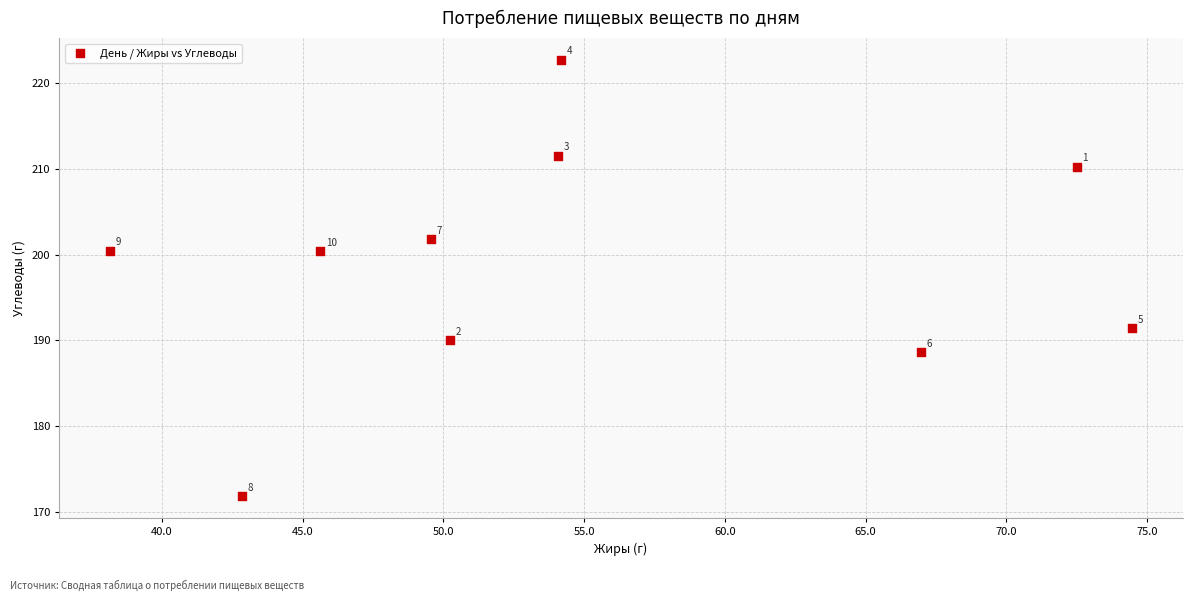

What is the range of X values (max minus min)?

36.3